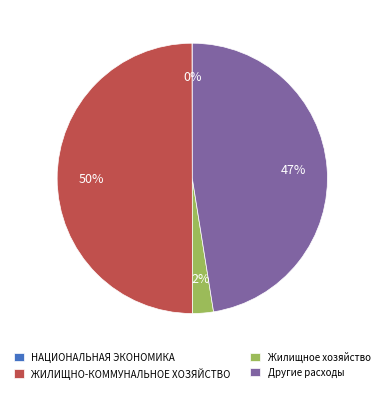

Which slice is the largest?

ЖИЛИЩНО-КОММУНАЛЬНОЕ ХОЗЯЙСТВО